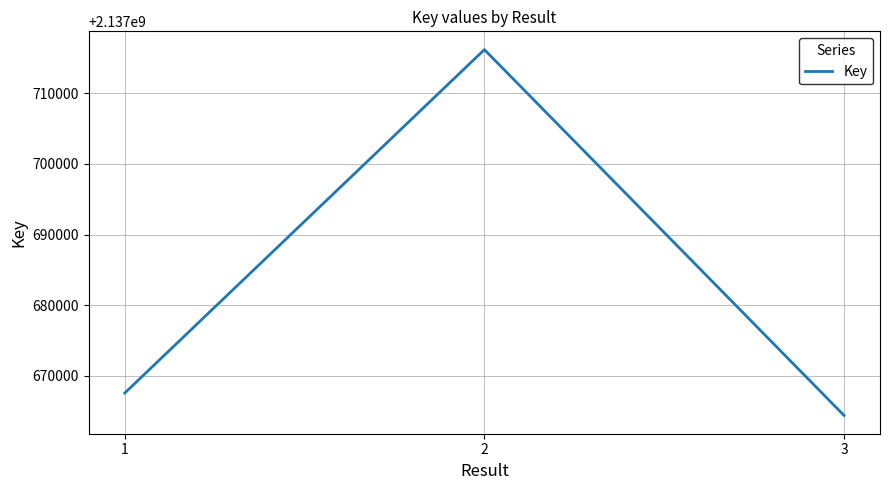

Which category has the highest value across all series?

2